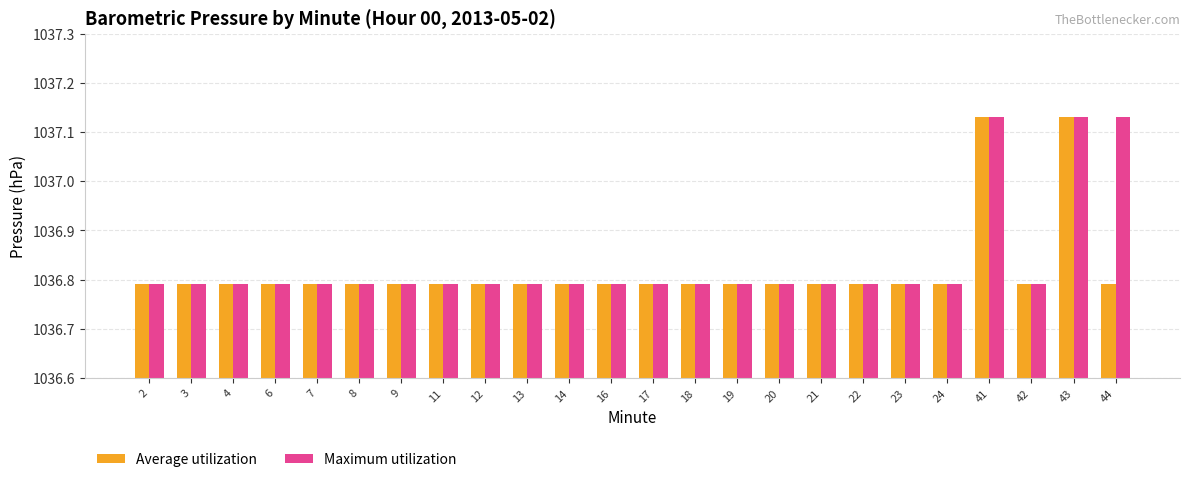

Which series changed the most between 3 and 44?

Maximum utilization